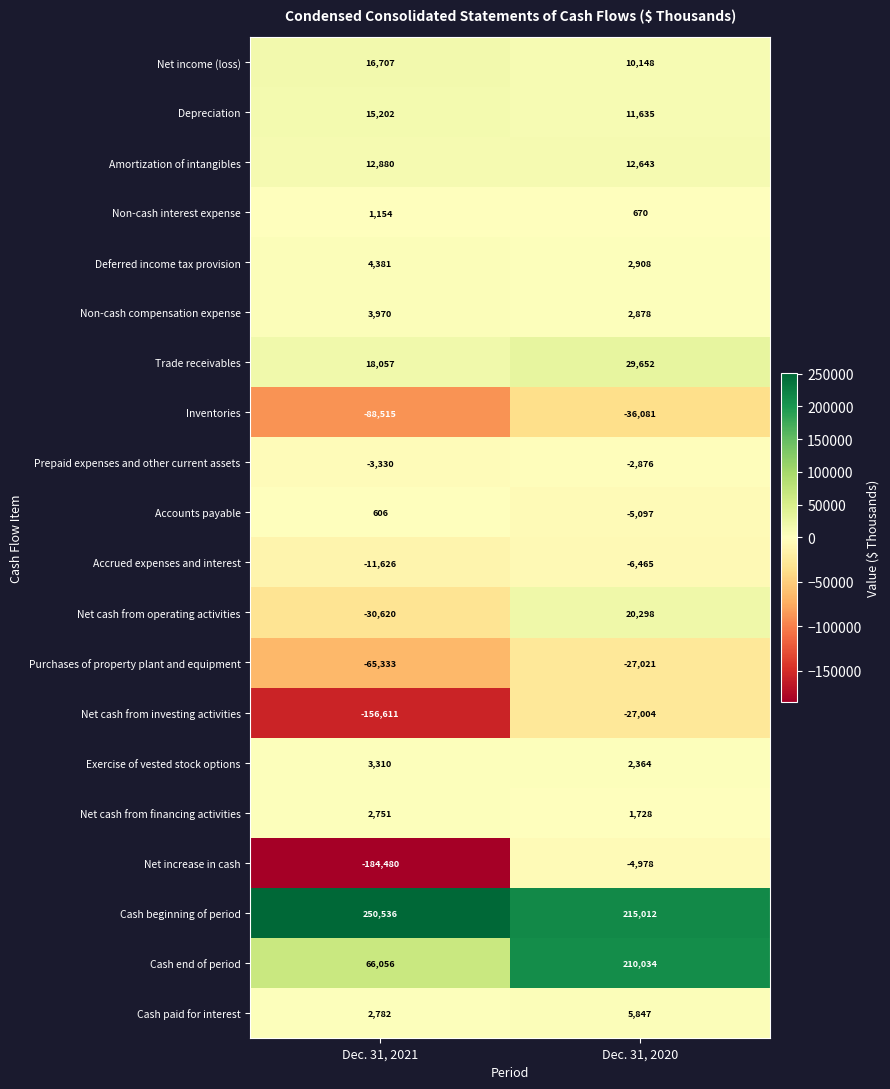

List the labels in order of Purchases of property plant and equipment value, smallest first.

Dec. 31, 2021, Dec. 31, 2020